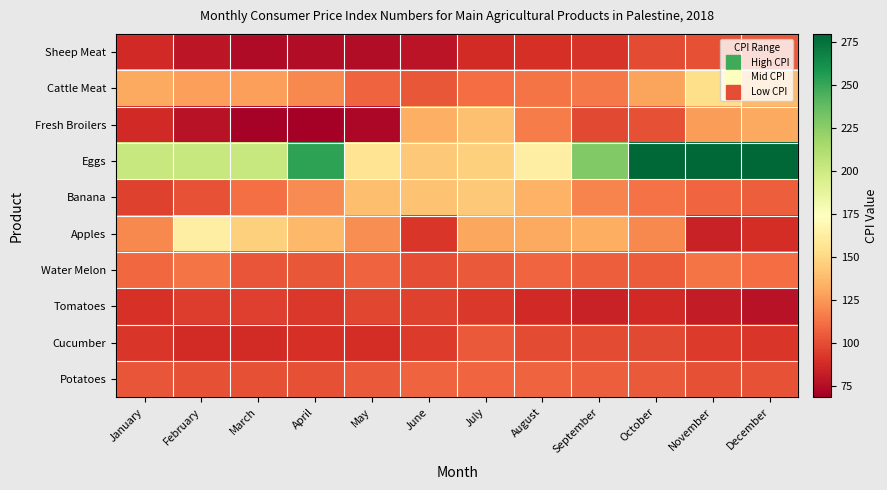

What is the difference between the highest and lowest values at December?

202.9